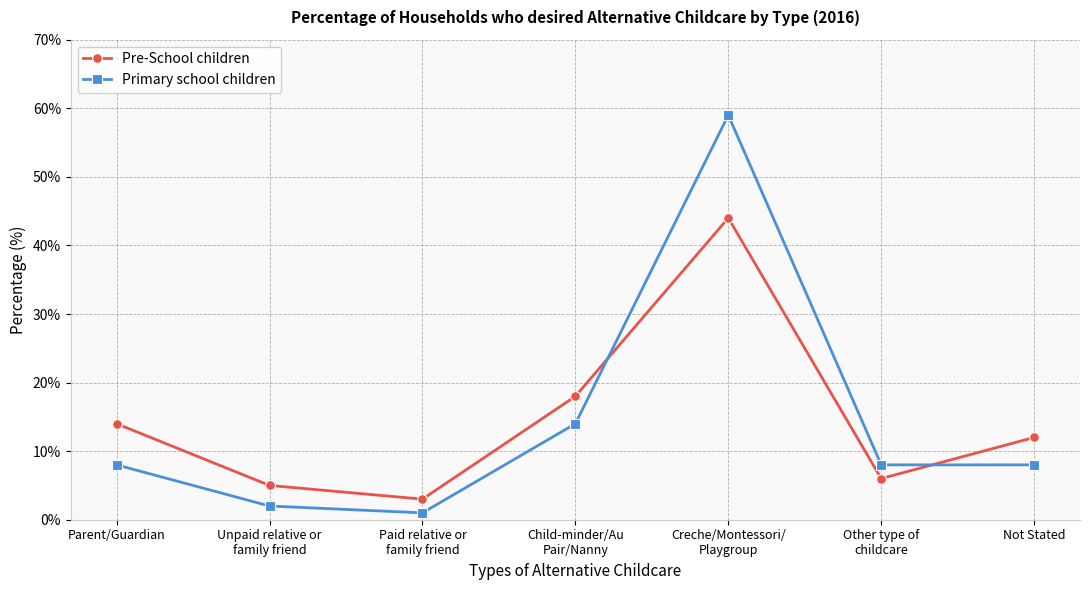

The Pre-School children series shows 4 at Parent/Guardian. True or false?

False